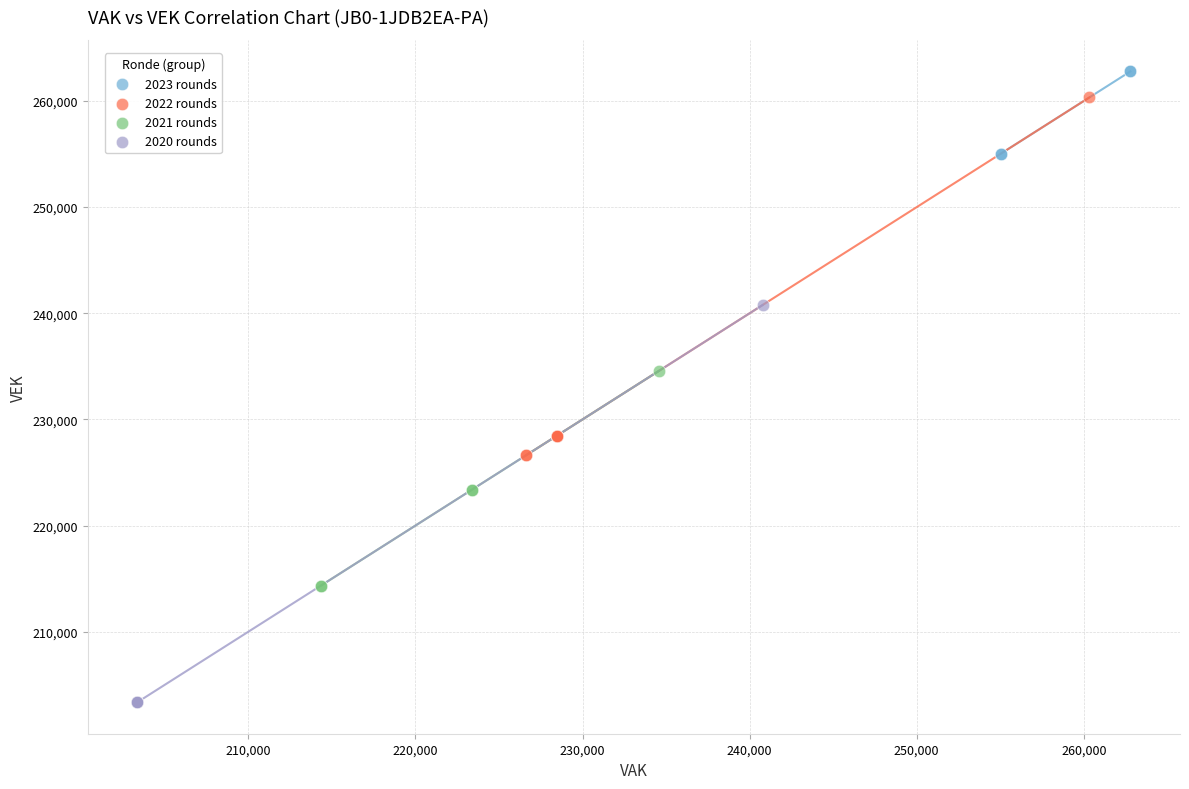

What are all the series names shown in the legend?

2023 rounds, 2022 rounds, 2021 rounds, 2020 rounds